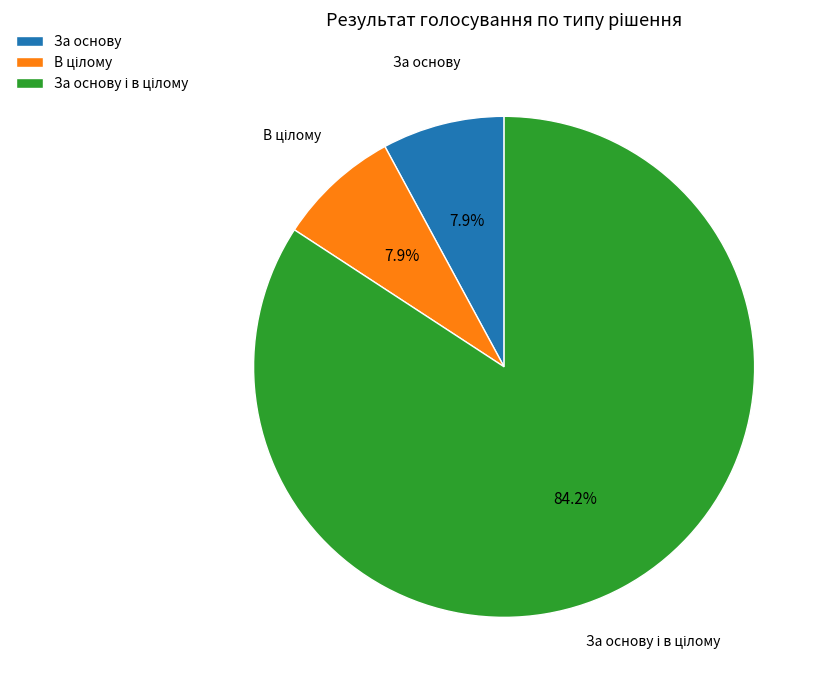

Does any single category account for the majority?

Yes